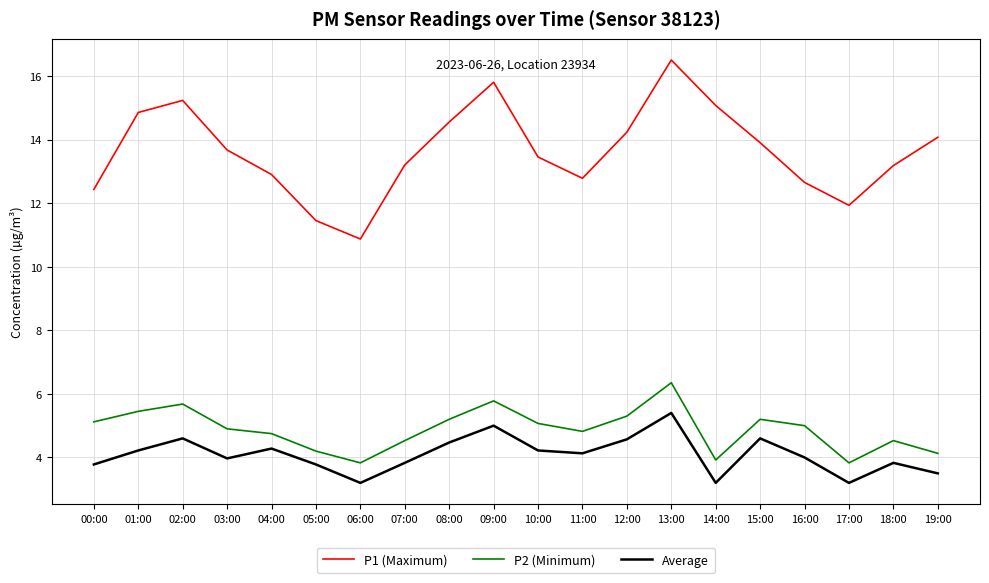

What is the minimum value for Average?

3.2